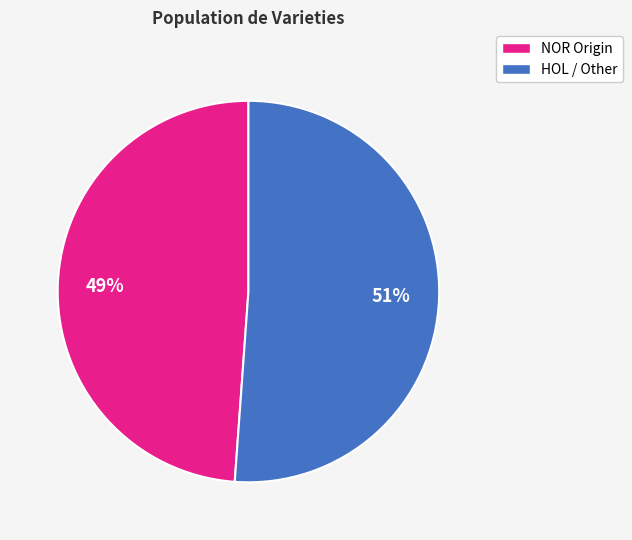

Is there a majority slice in this chart?

Yes